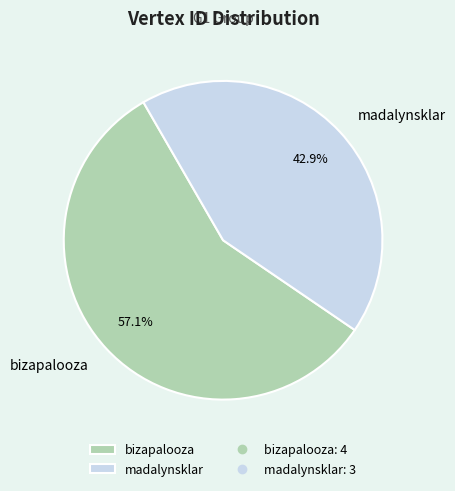

The madalynsklar slice represents 43% of the pie. True or false?

True